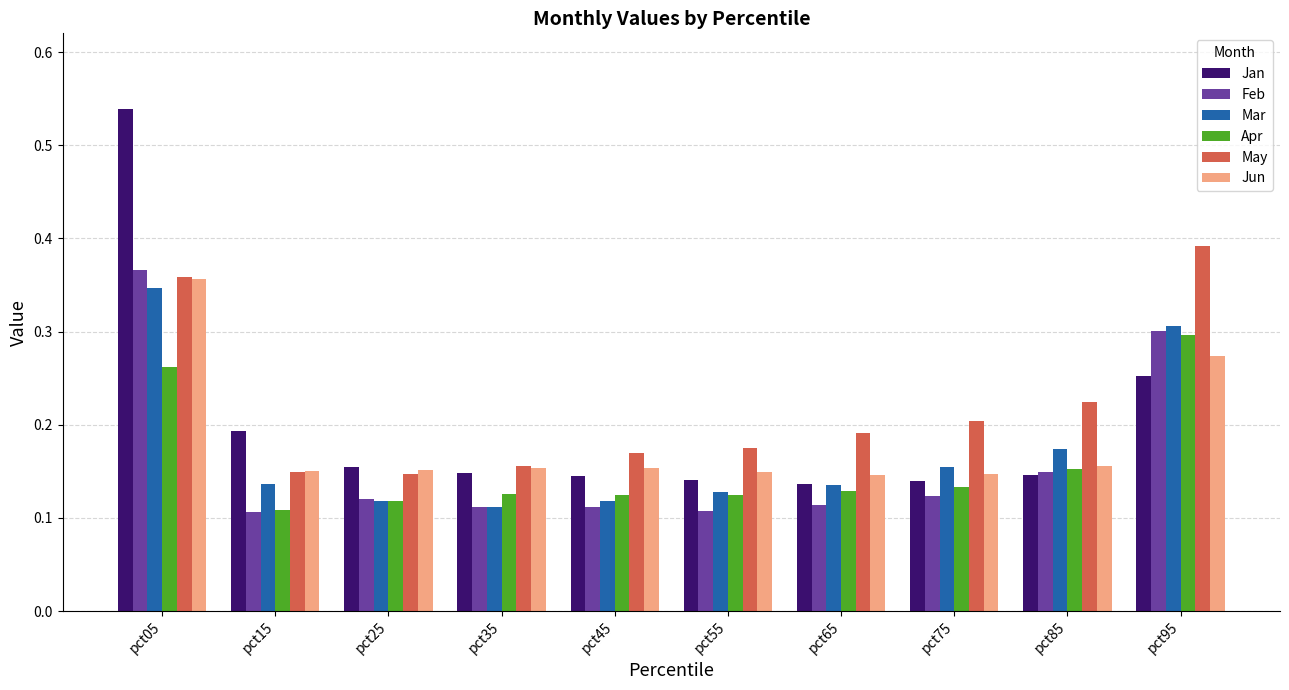

Which series has the largest total across all categories?

May